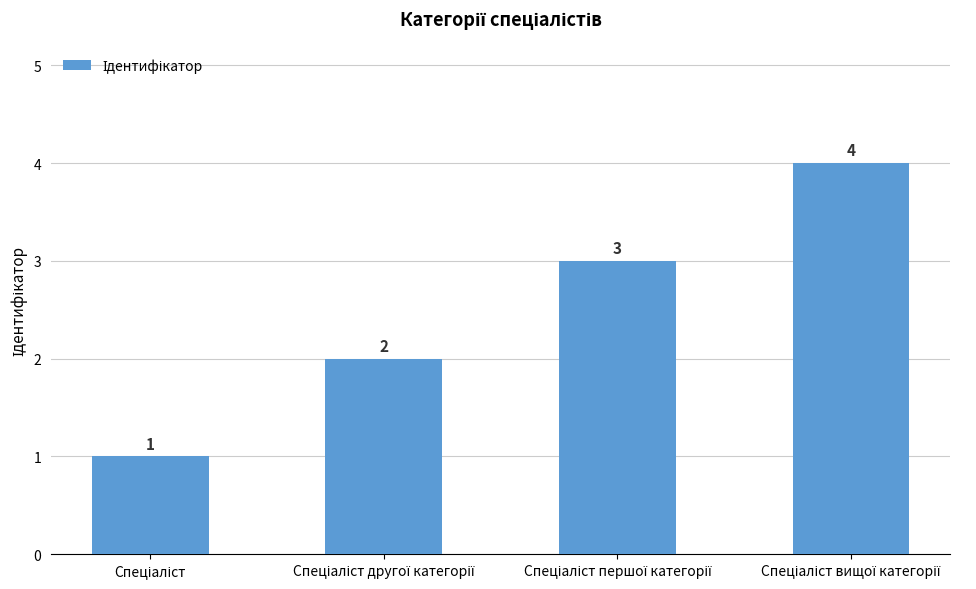

How many values are between 2 and 4?

3